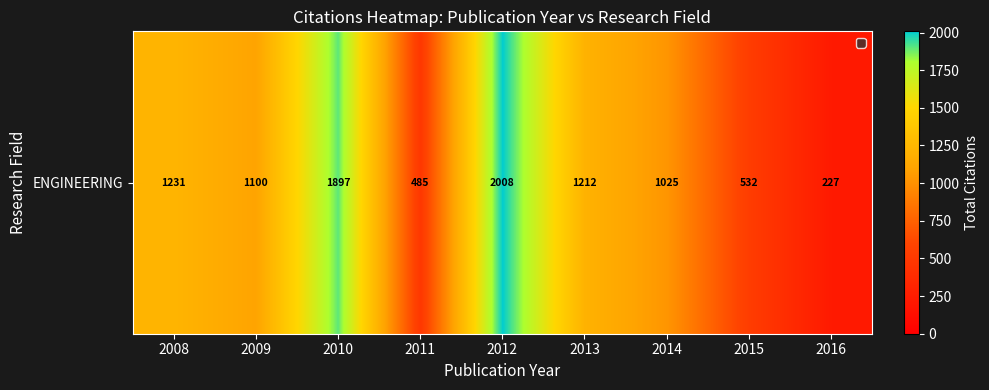

Reading left to right, transcribe all the data shown in this chart.

2008=1231	2009=1100	2010=1897	2011=485	2012=2008	2013=1212	2014=1025	2015=532	2016=227